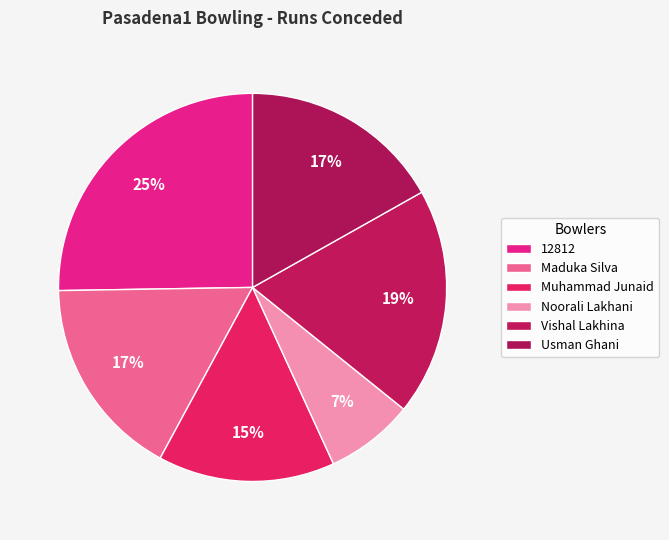

Which slice is the largest?

12812